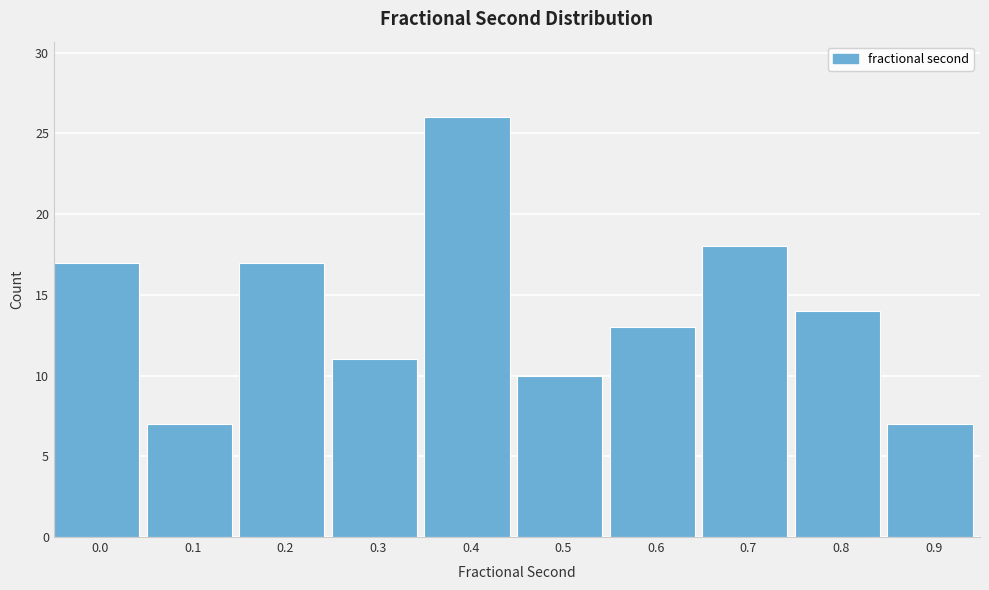

Reading right to left, what are all the values shown in this chart?

0.9=7	0.8=14	0.7=18	0.6=13	0.5=10	0.4=26	0.3=11	0.2=17	0.1=7	0.0=17